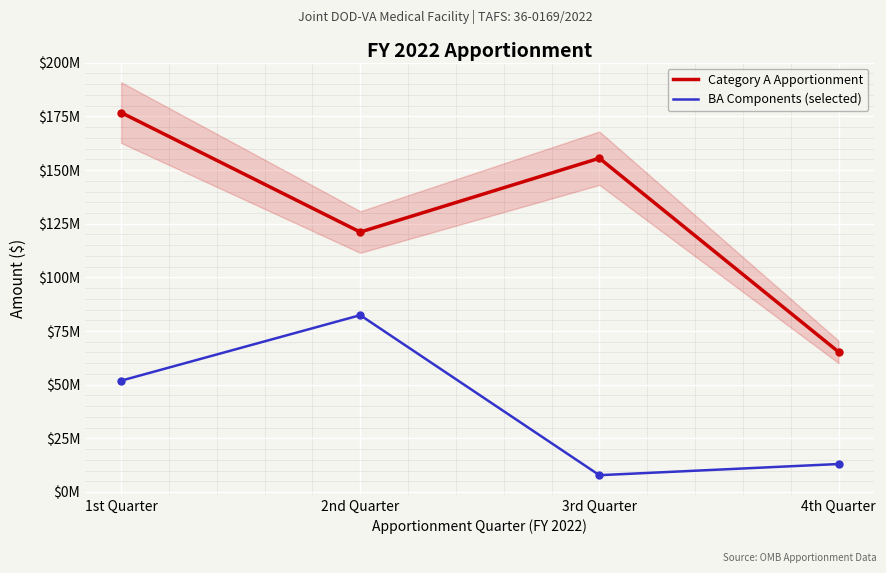

True or false: BA Components (selected) and Category A Apportionment intersect in this chart.

False